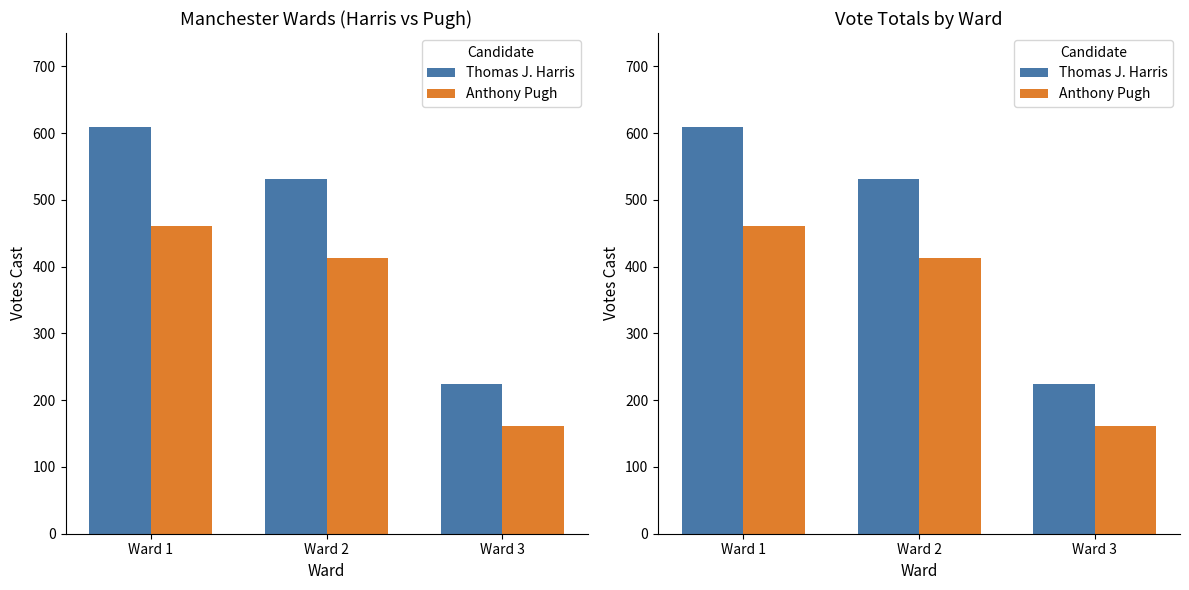

The Thomas J. Harris series shows 225 at Ward 3. True or false?

True